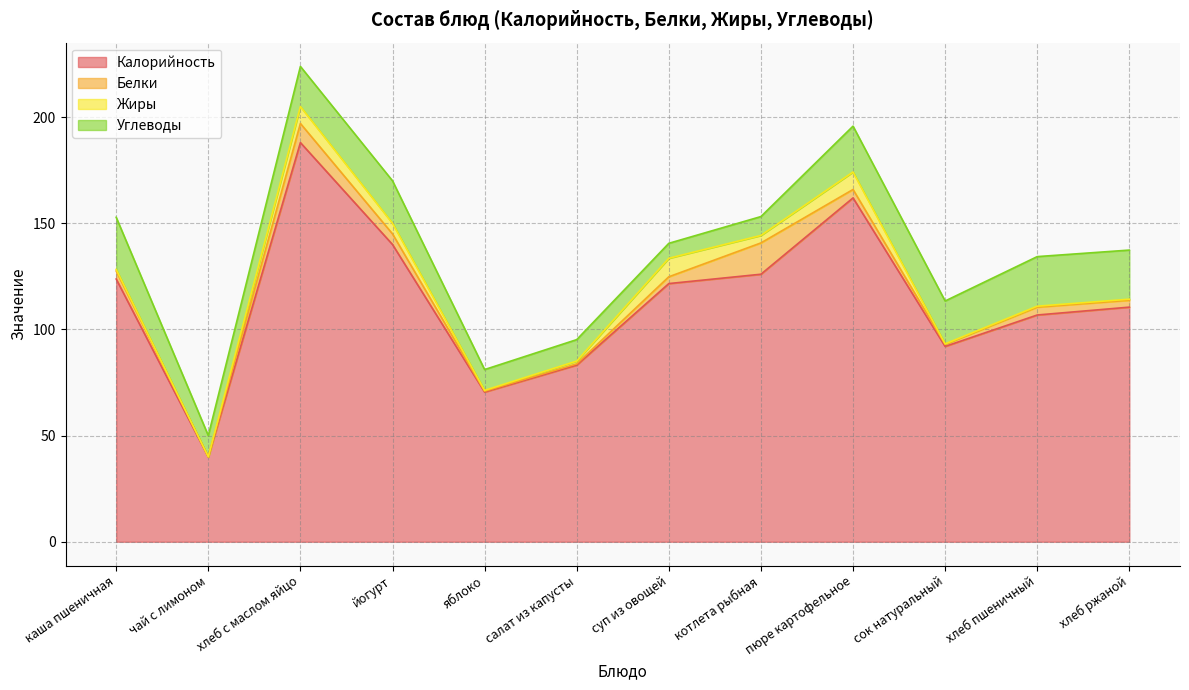

The value of Углеводы at чай с лимоном is 10.0. True or false?

True